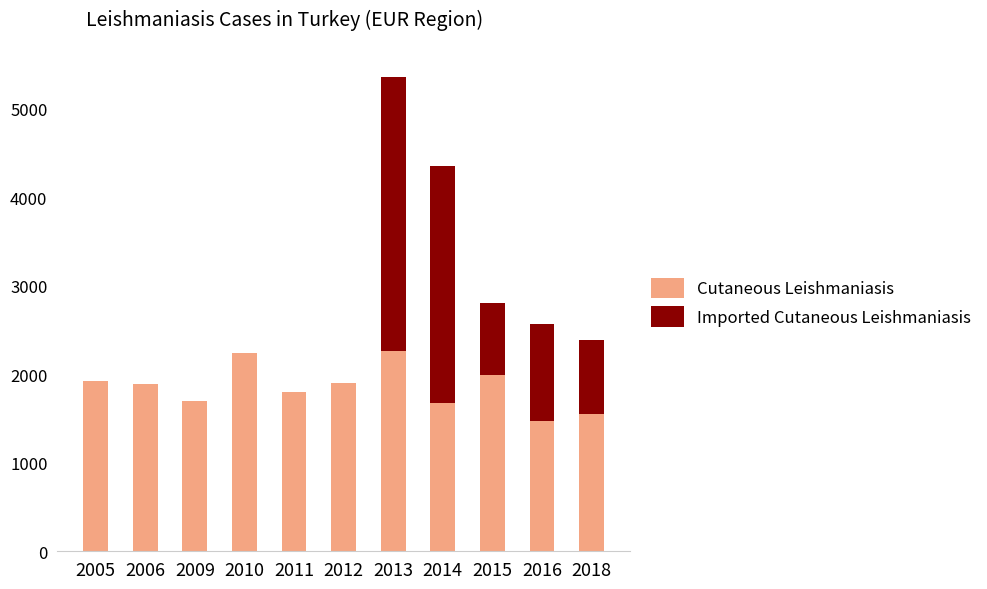

Is it true that Cutaneous Leishmaniasis equals 2703 at 2015?

False